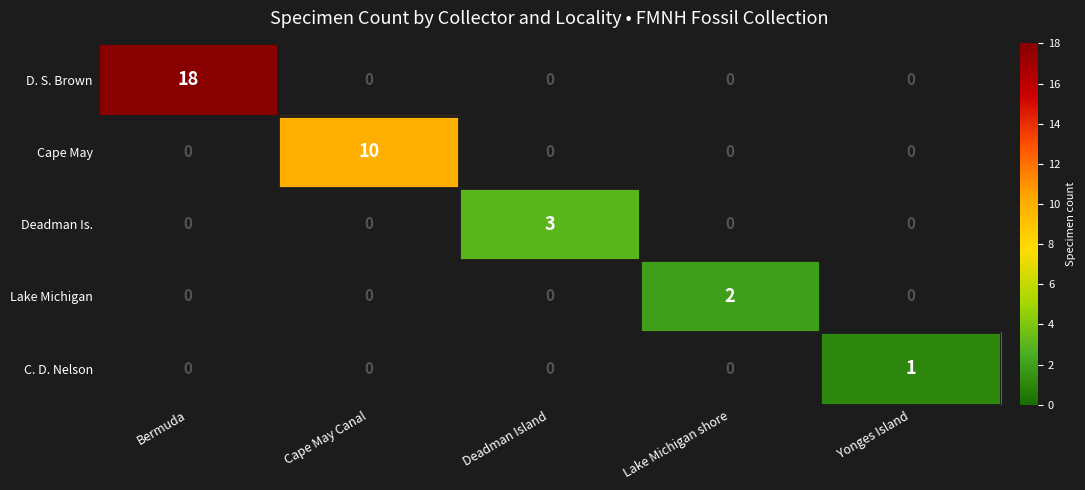

Which category has the highest value in the Deadman Is. series?

Deadman Island